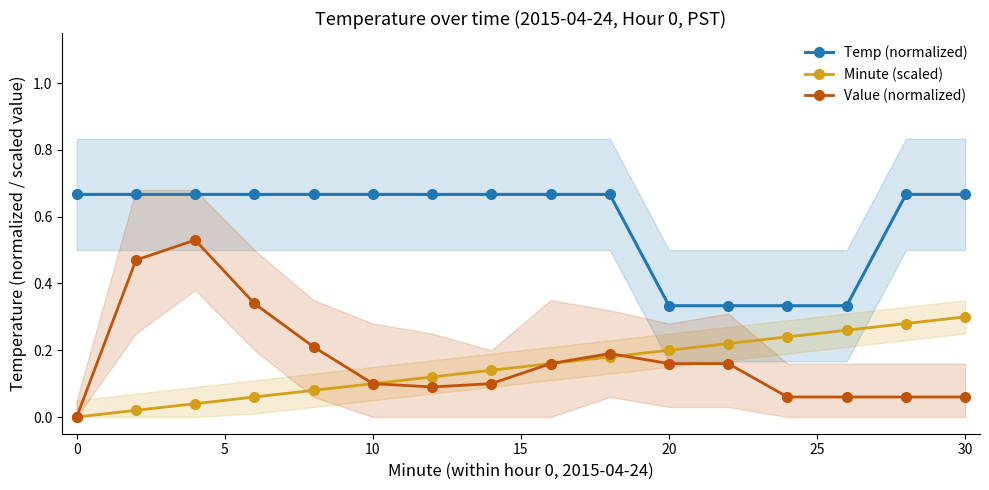

What is the total value across all series at 10?

1.1